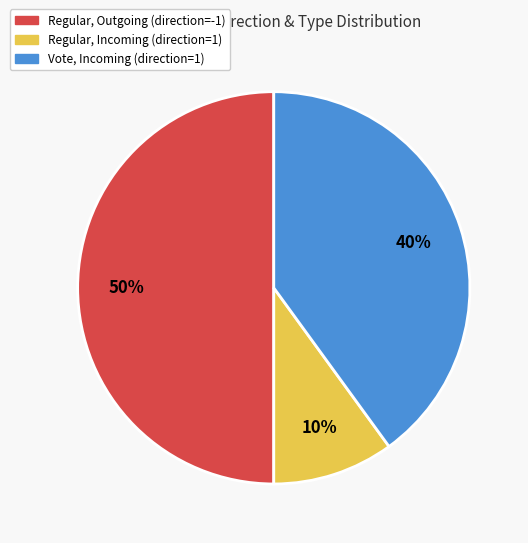

To the nearest percent, what is the difference between the largest and smallest slice percentages?

40%